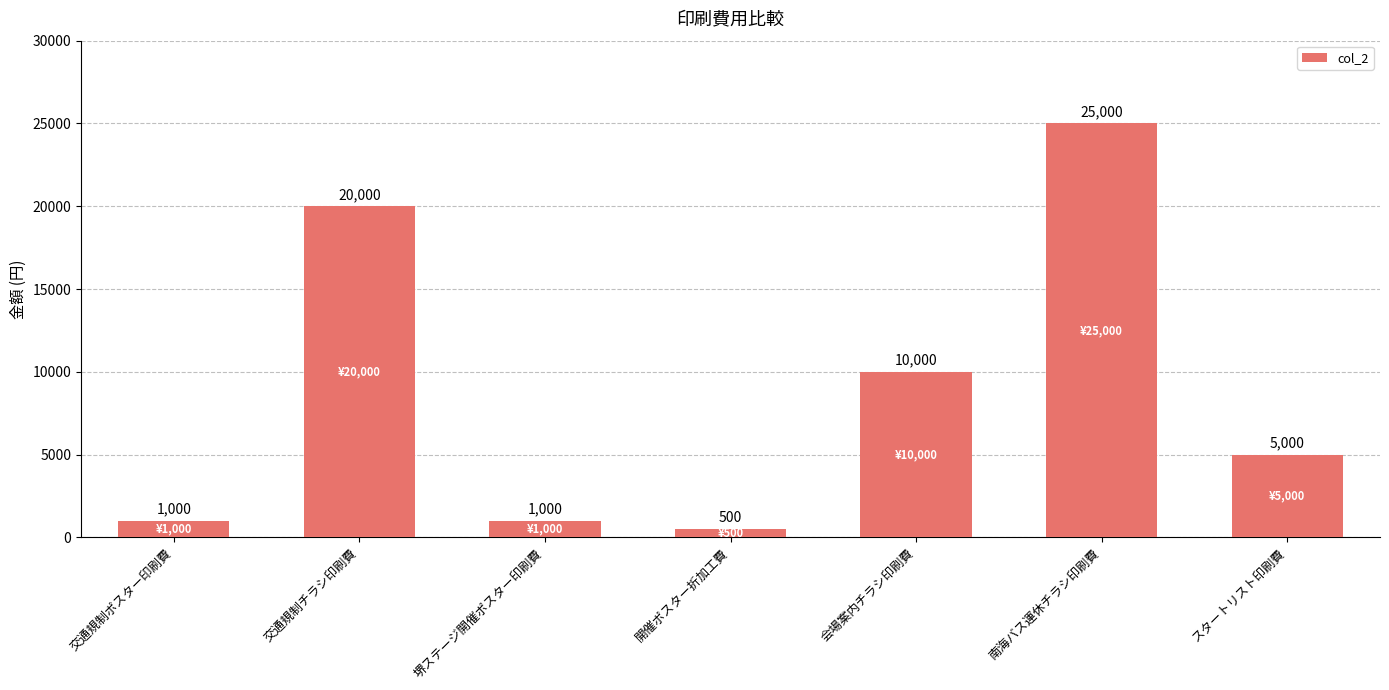

What is the sum of all values?

62500